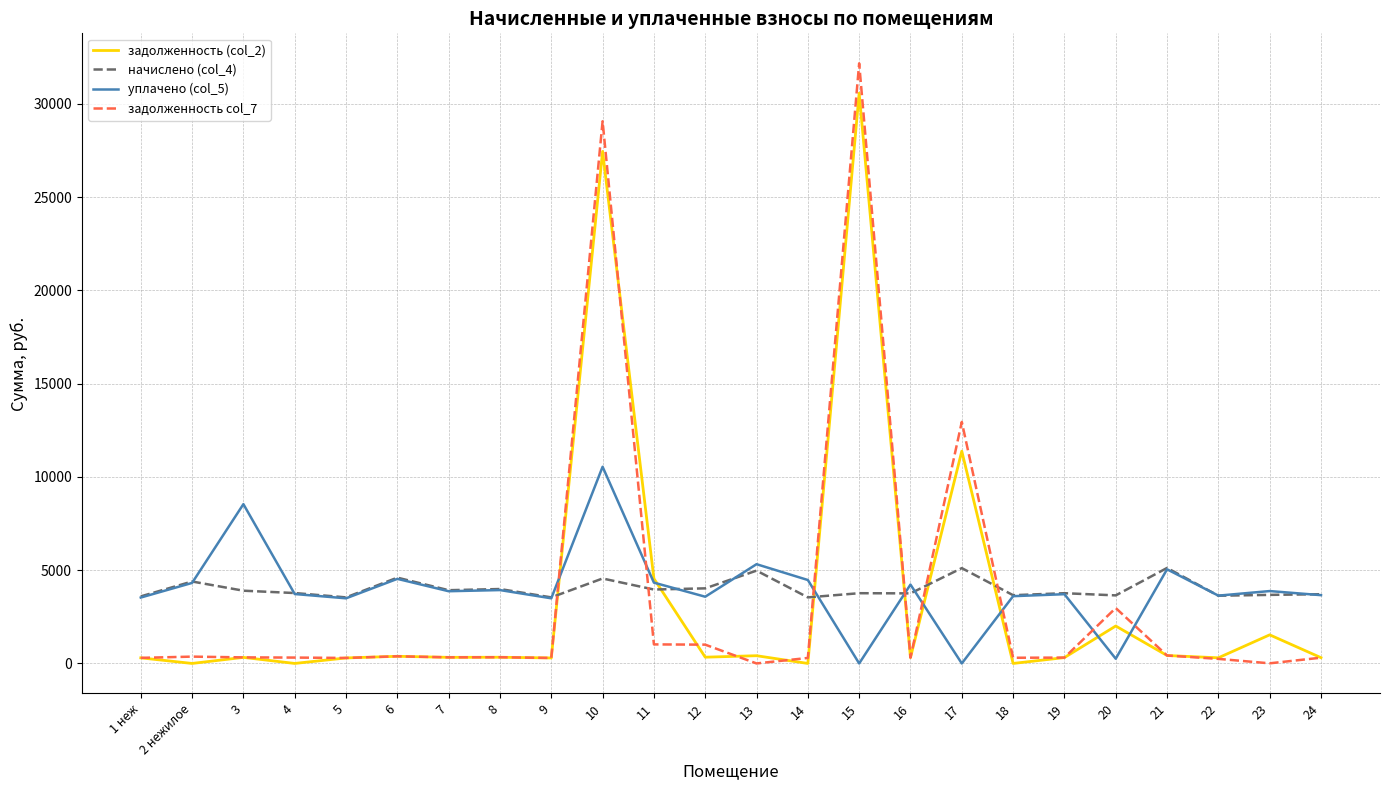

The value of задолженность (col_2) at 14 is 17045.8. True or false?

False